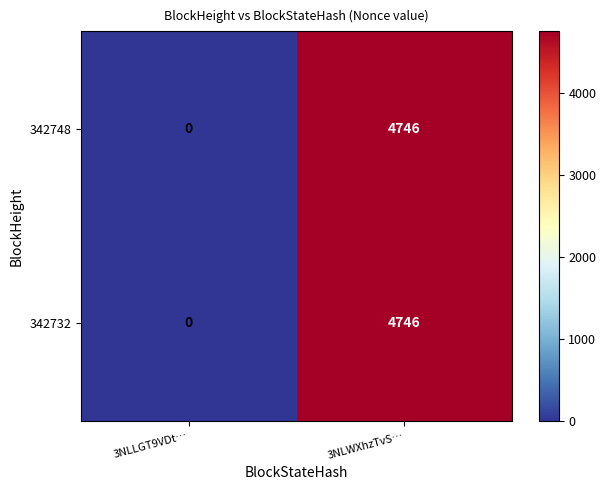

What is the sum of all 342748 values?

4746